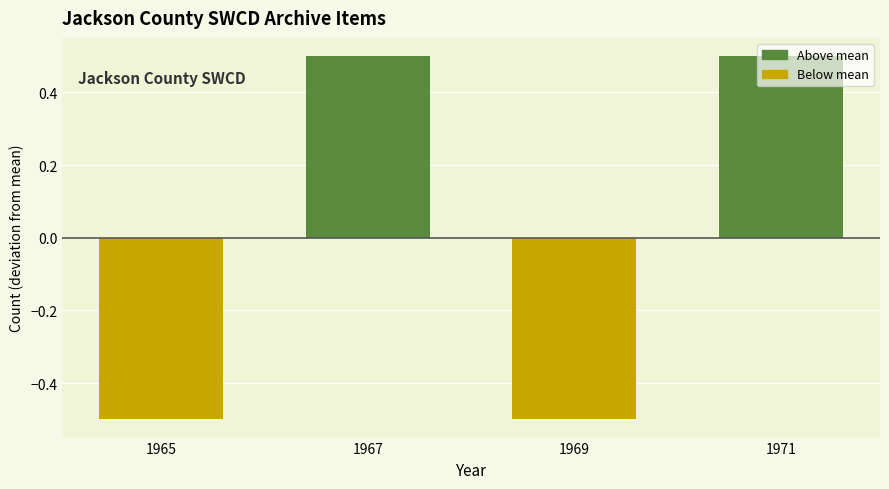

Where does the data first go above 0?

1967